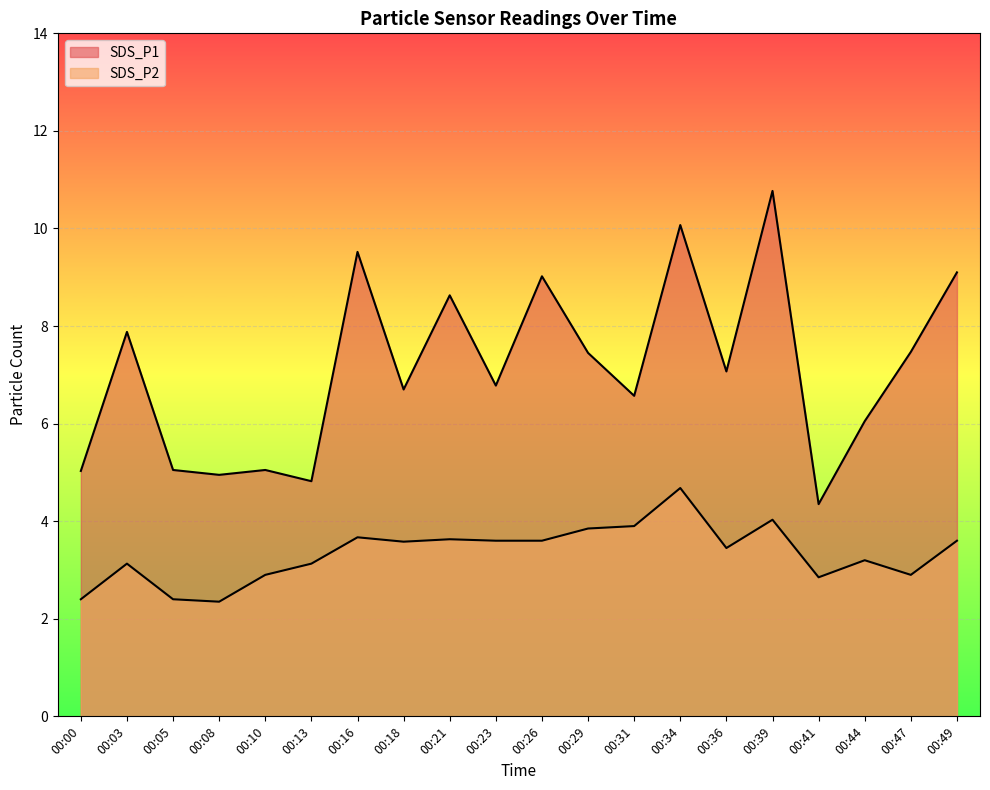

What is the difference between the maximum and minimum values in the SDS_P2 series?

2.3